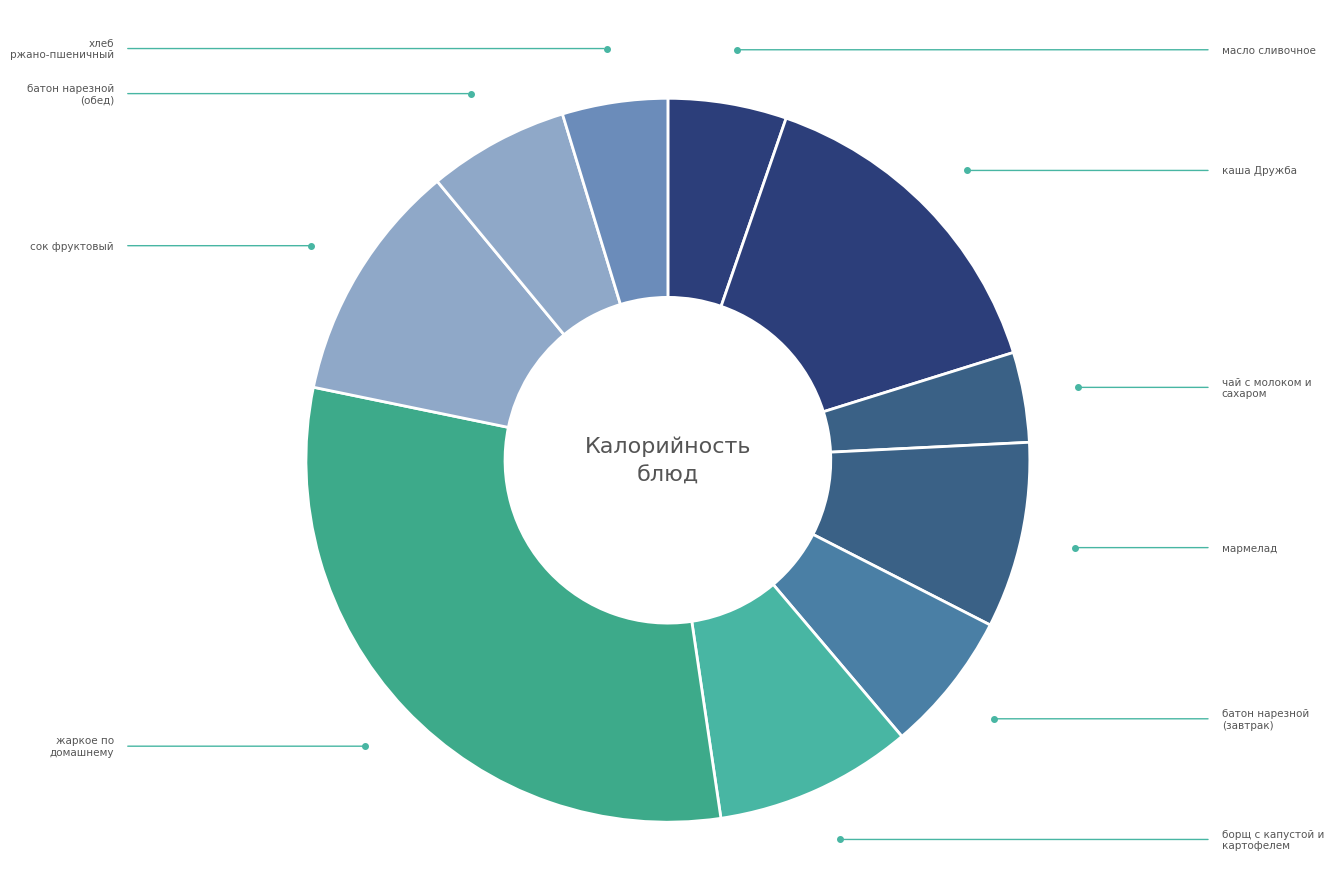

Combined, what portion of the pie is сок фруктовый and борщ с капустой и картофелем?

19.6%